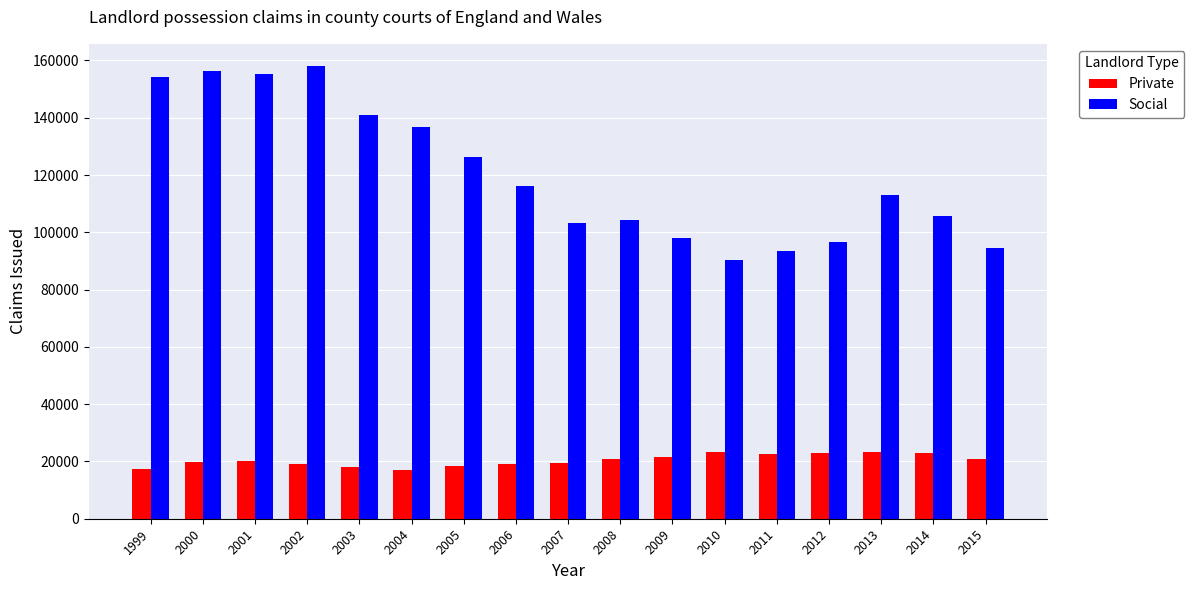

What is the spread (max minus min) of values at 2013?

89979